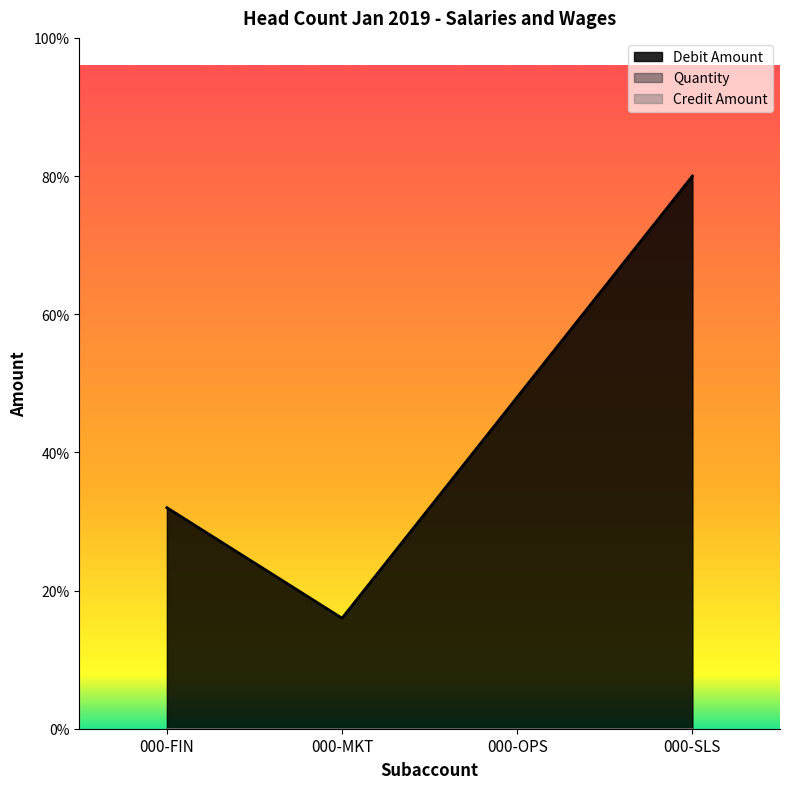

True or false: Debit Amount has a value of 1 at 000-MKT.

True